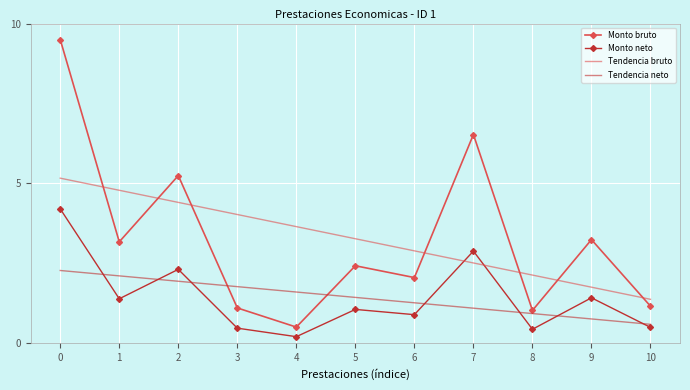

Between 3 and 10, which series saw the biggest shift?

Tendencia bruto